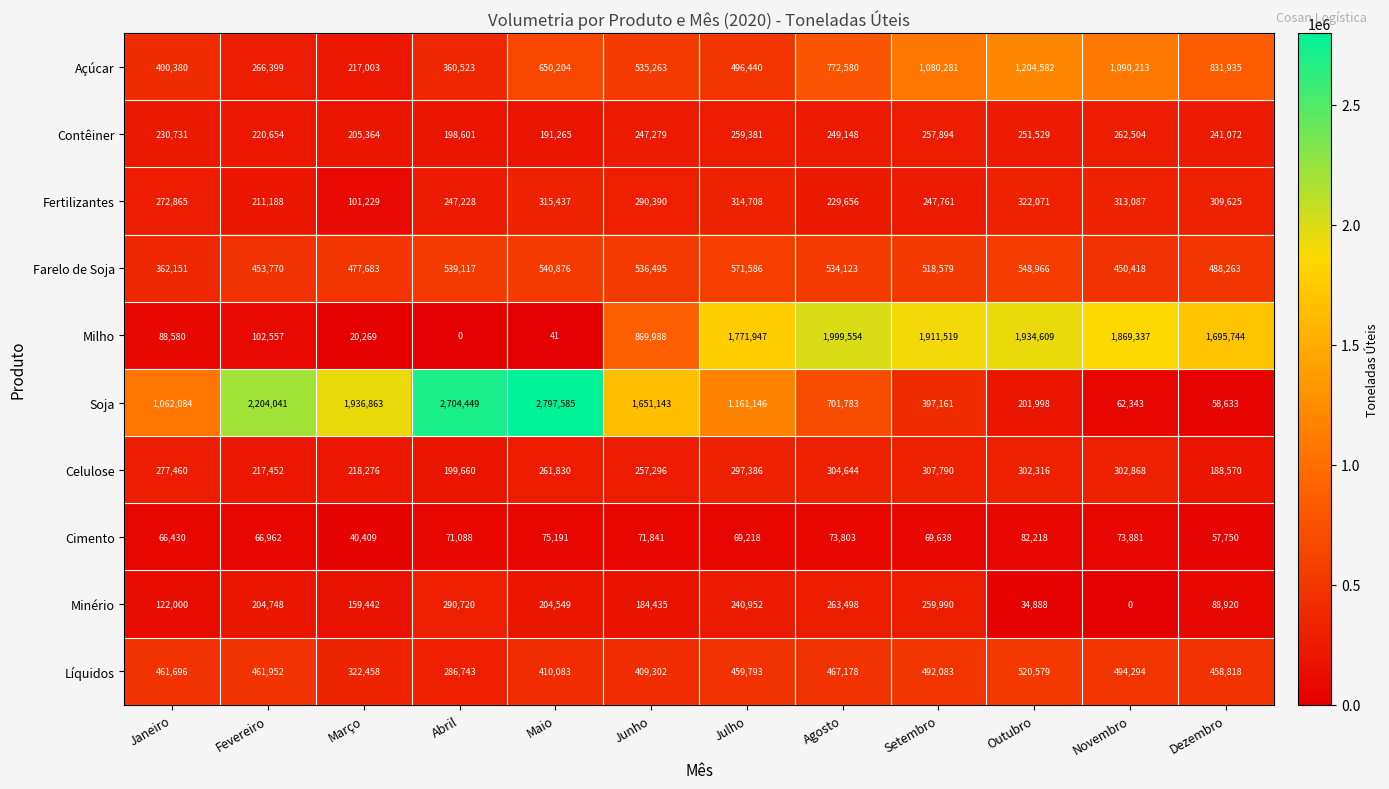

How many data points does each series have?

12